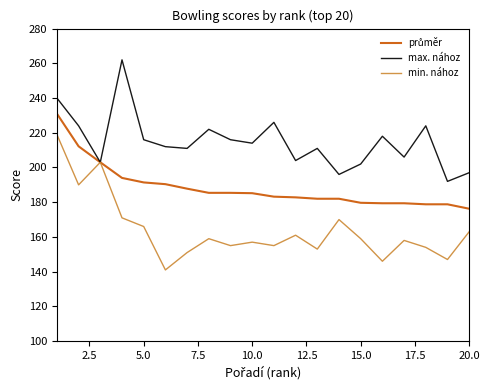

What is the greatest value displayed?

262.0